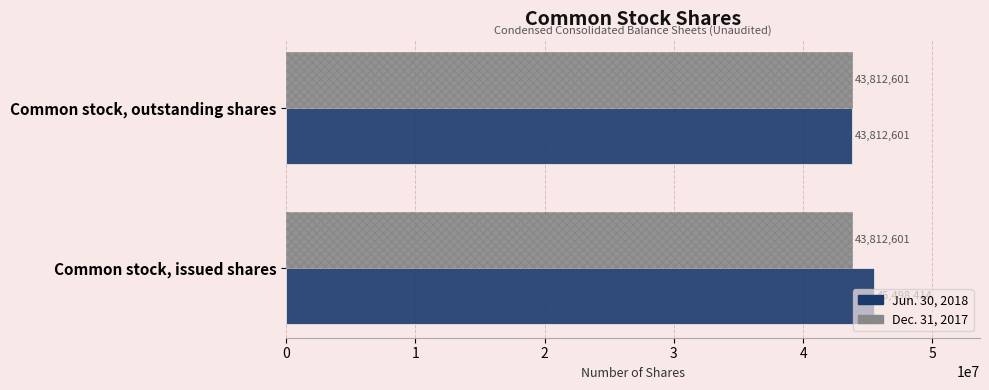

True or false: Dec. 31, 2017 has a value of 0.1 at 0.

False